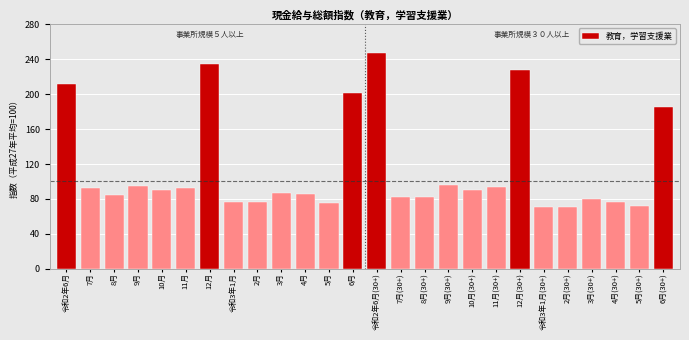

At which label is the value closest to 158?

6月(30+)